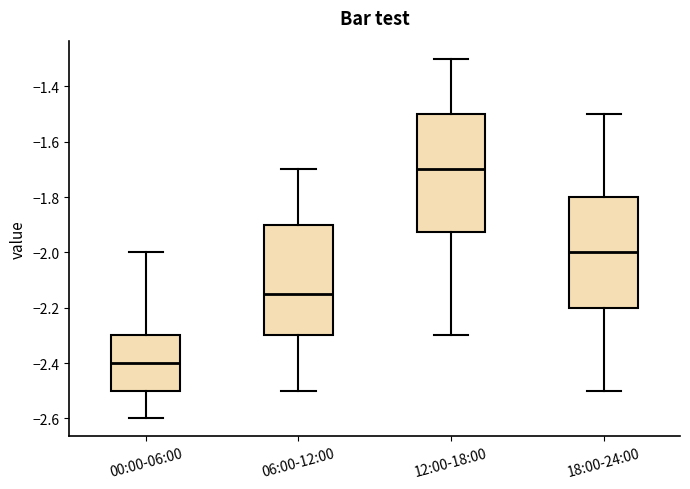

Reading left to right, transcribe this box plot: for each box, give where its median line is, the range the box spans, and where its two whiskers end, as read against the y-axis. The values are not printed on the chart, so give them approximately, as read against the axis.

00:00-06:00: median -2.40, box -2.50 to -2.30, whiskers -2.60 to -2.00
06:00-12:00: median -2.14, box -2.30 to -1.90, whiskers -2.50 to -1.70
12:00-18:00: median -1.70, box -1.92 to -1.50, whiskers -2.30 to -1.30
18:00-24:00: median -2.00, box -2.20 to -1.80, whiskers -2.50 to -1.50